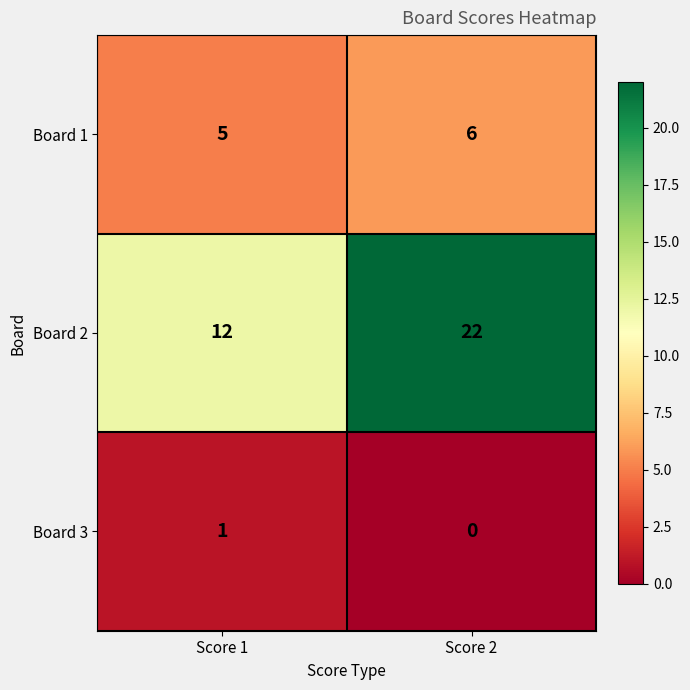

What is the highest value of the Board 1 series?

6